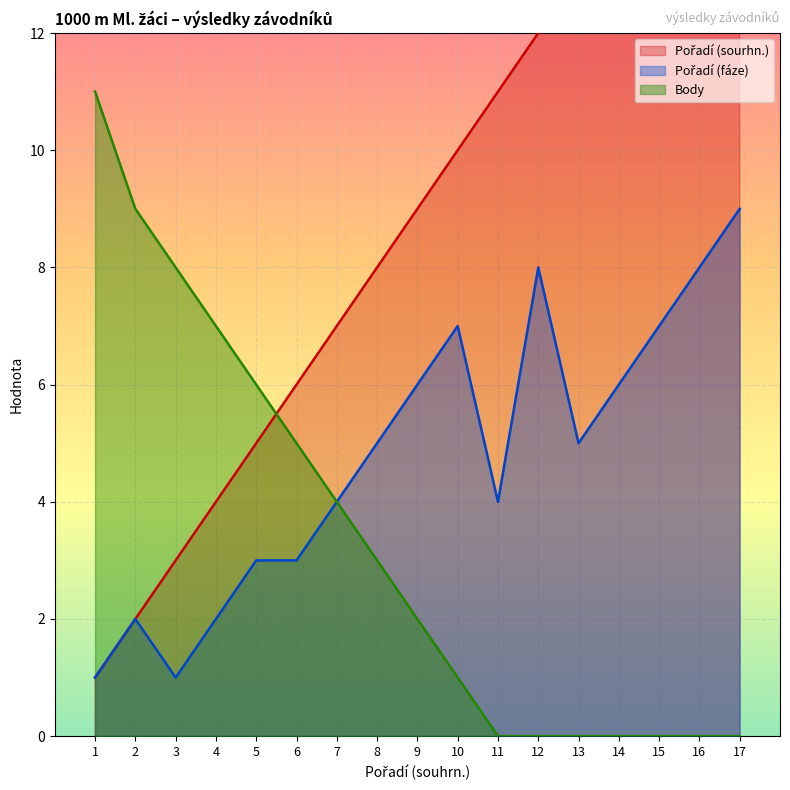

What value does the Pořadí (fáze) series have at 17?

9